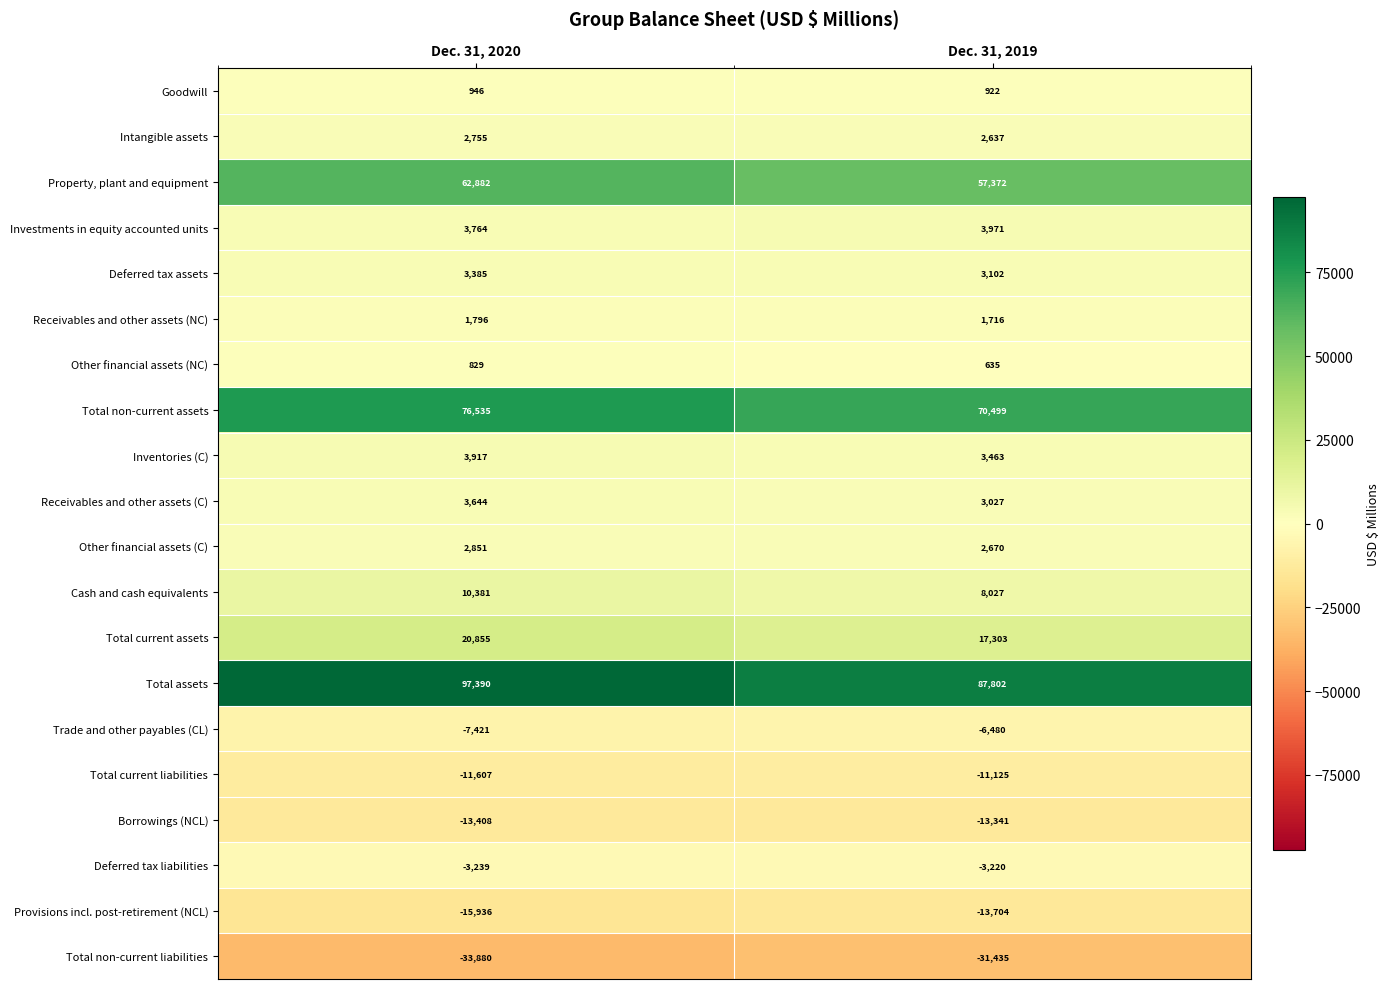

At which category is the sum across all series the highest?

Dec. 31, 2020